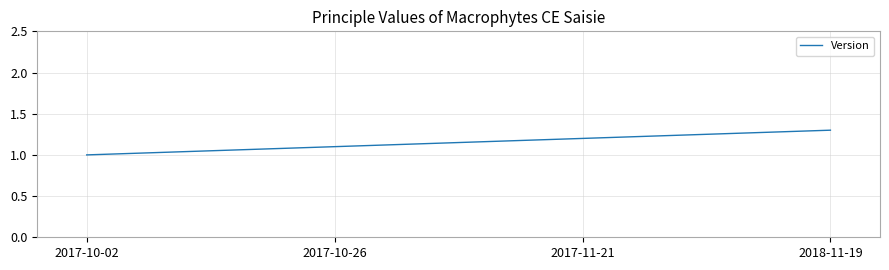

What position from the left is 2017-11-21?

3